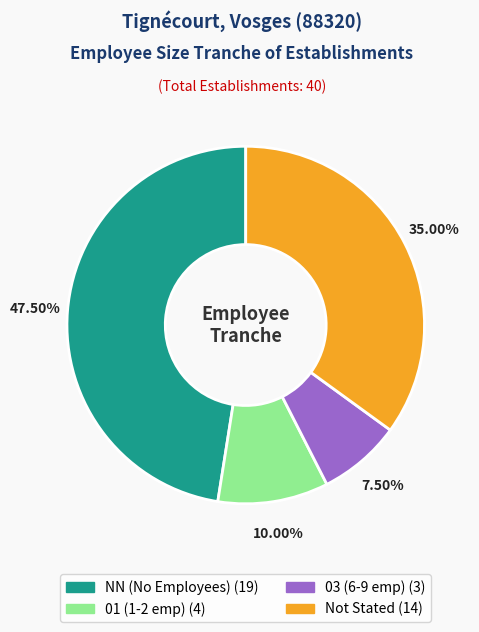

Is there a majority slice in this chart?

No